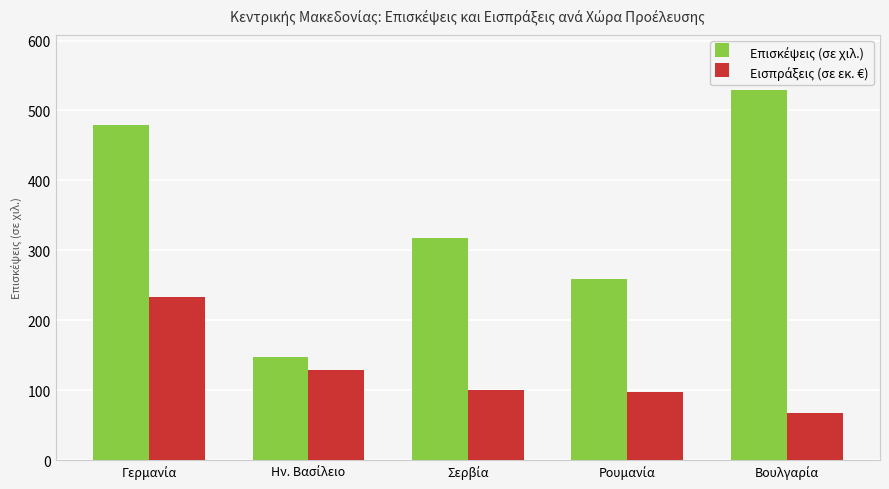

What is the smallest value displayed?

66.8